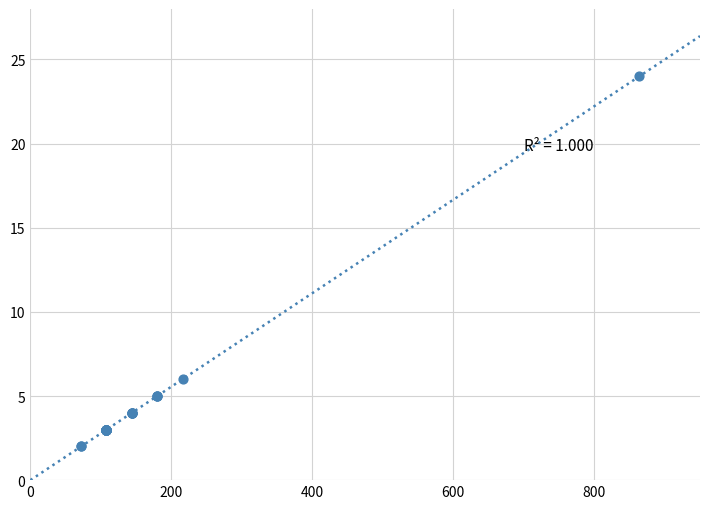

What Y value in the scatter plot is closest to 13?

6